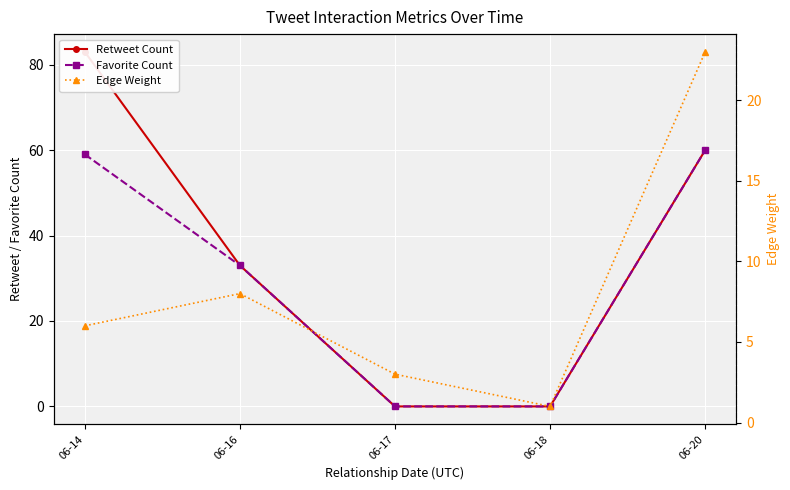

True or false: Edge Weight and Retweet Count intersect in this chart.

True